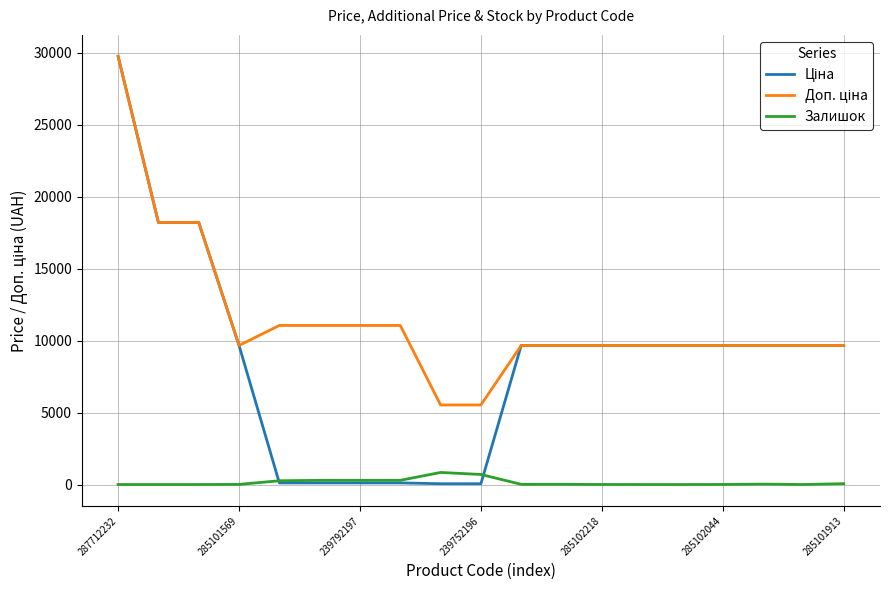

What is the greatest value displayed?

29761.5